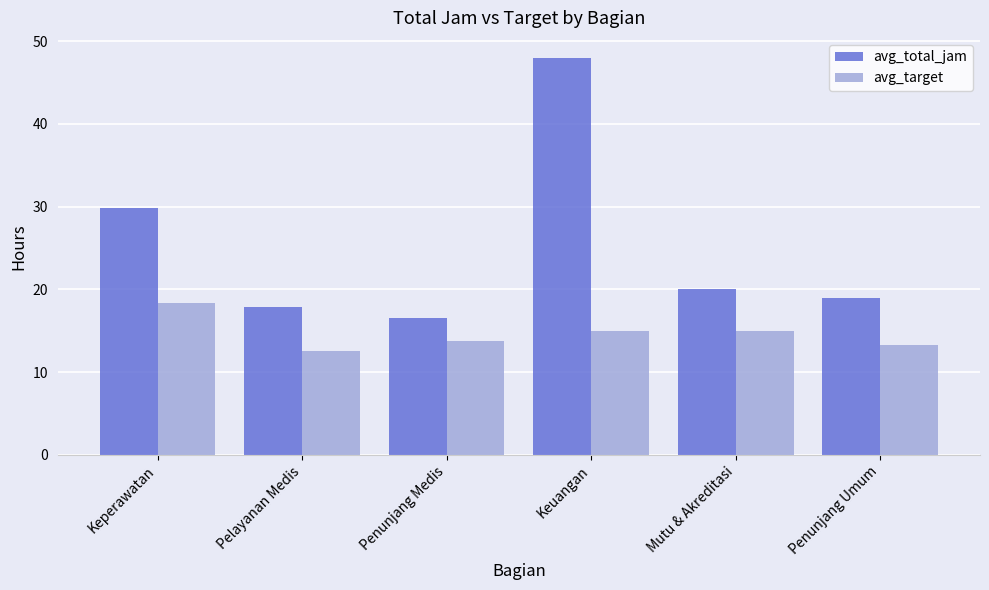

At which label does avg_total_jam first exceed 20?

Keperawatan